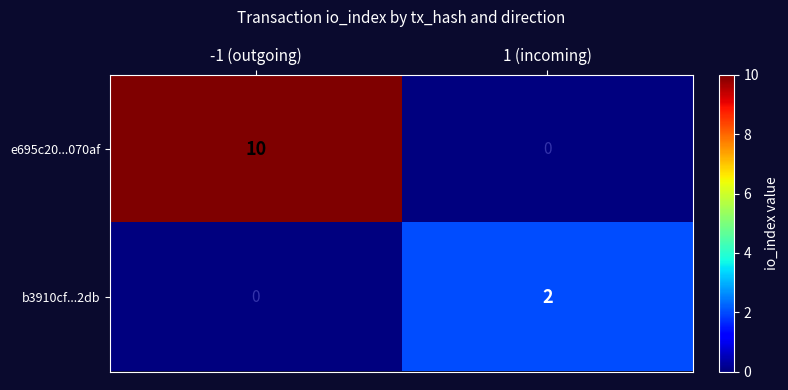

At which category is the sum across all series the highest?

-1 (outgoing)